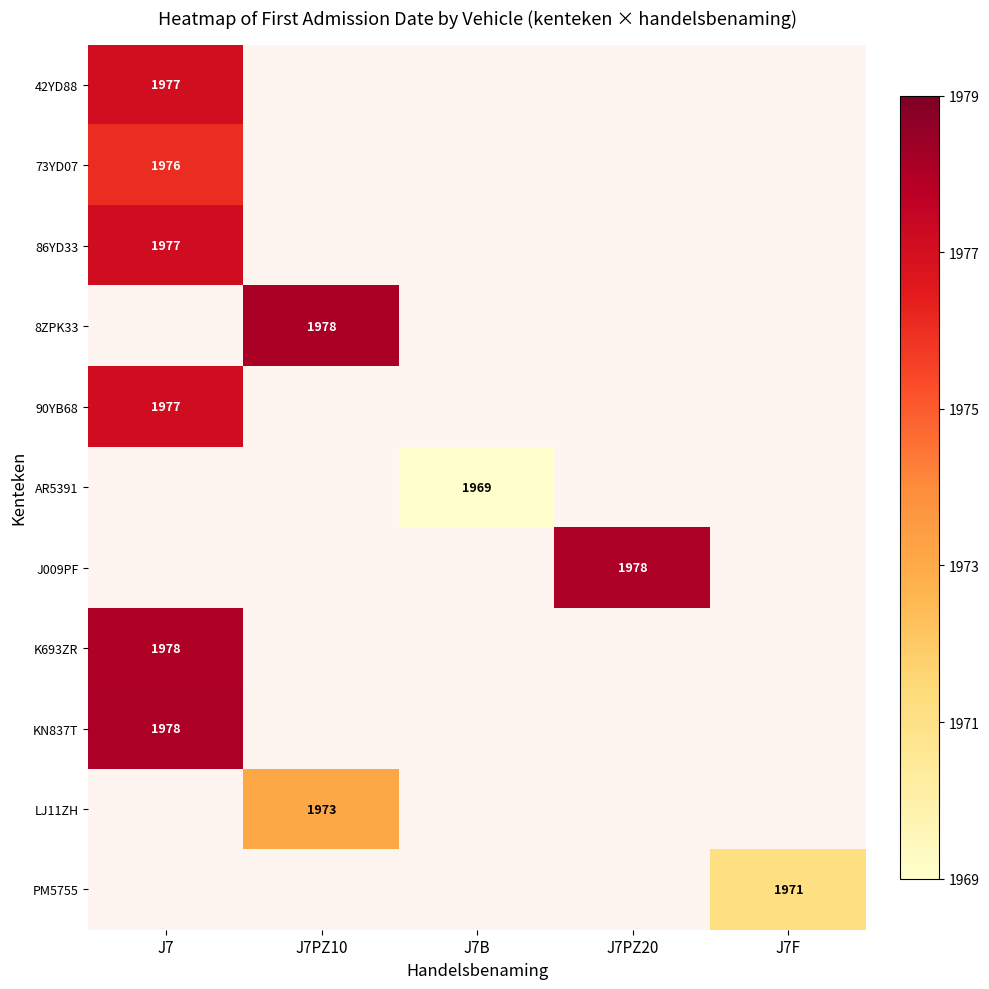

The 86YD33 series shows 2981 at J7. True or false?

False